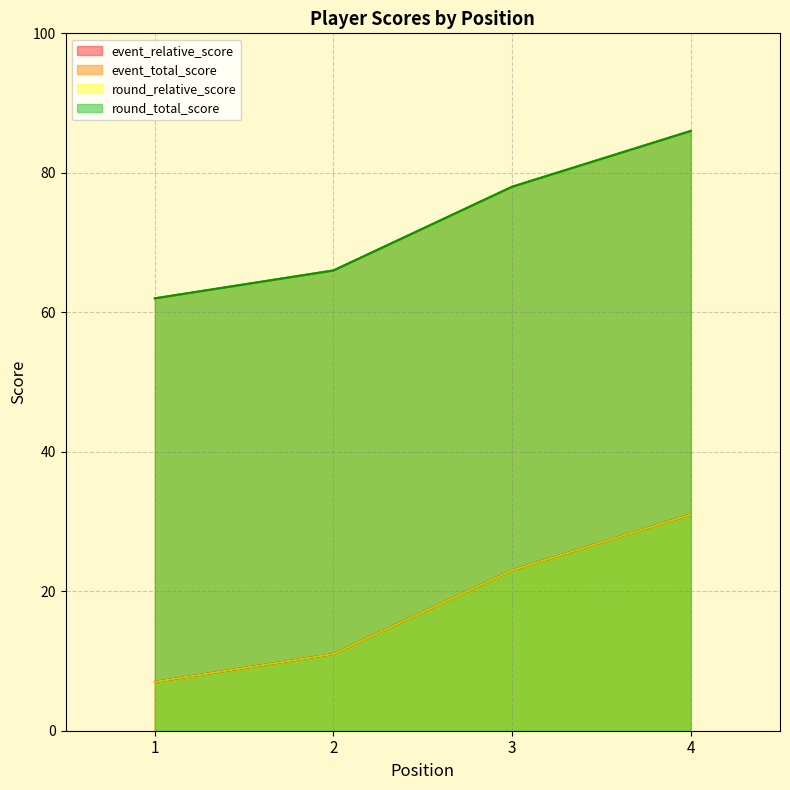

What is the difference between the round_total_score values at 2 and 1?

4